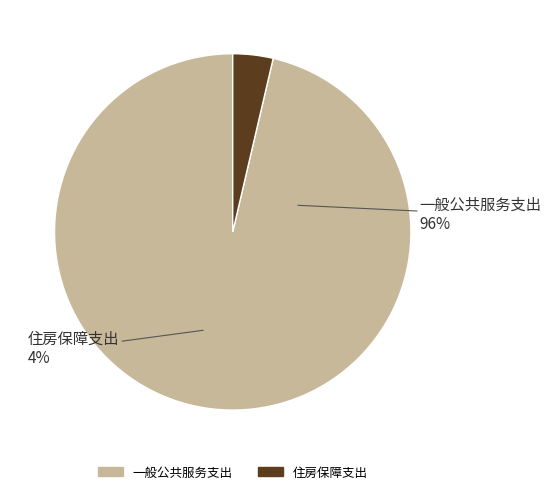

Count the number of slices in the pie.

2